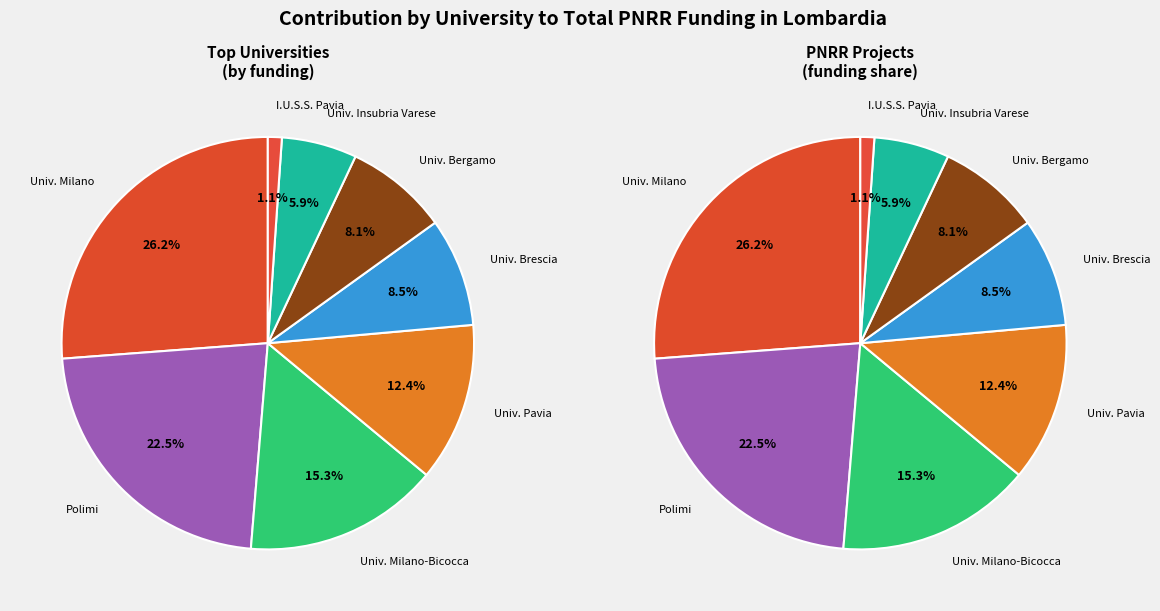

True or false: UNIVERSITA DEGLI STUDI INSUBRIA VARESE accounts for 15% of the total.

False